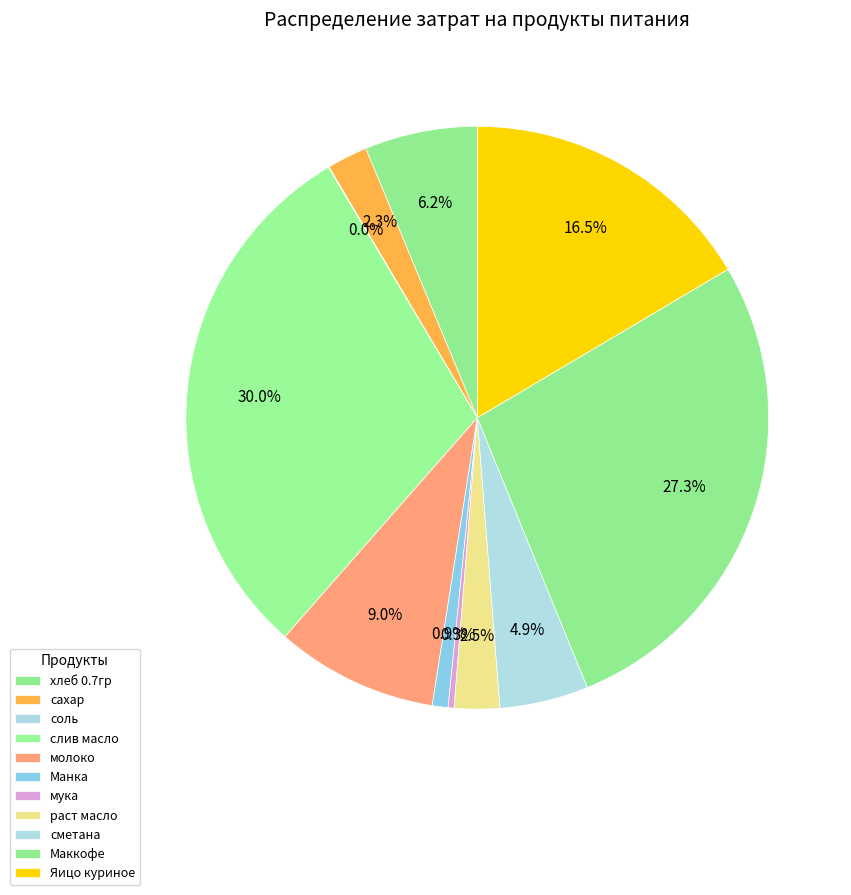

What is the change in value from раст масло to Маккофе?

+3214.3